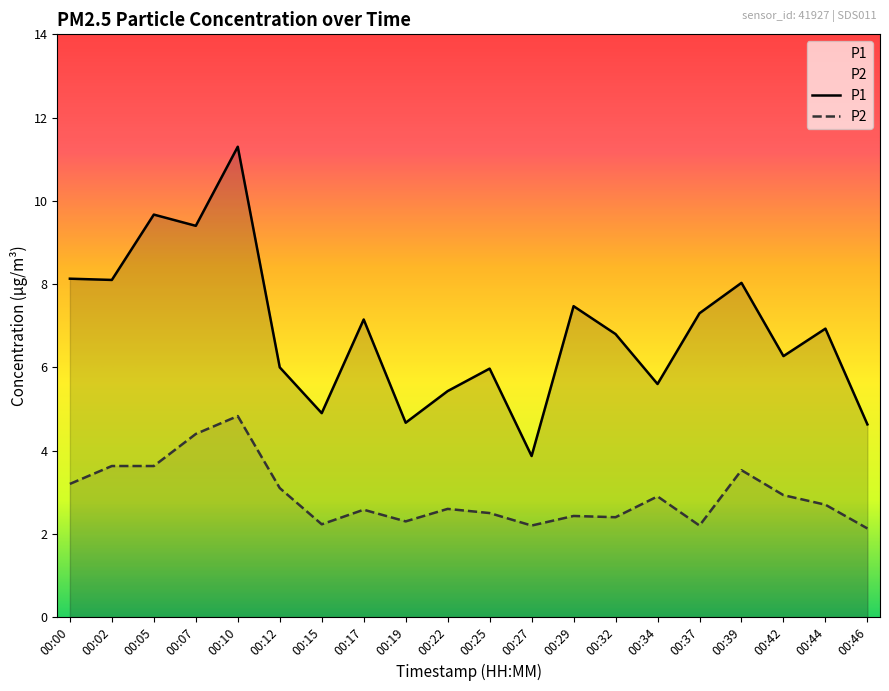

Which has a higher value, 00:42 or 00:19?

00:42